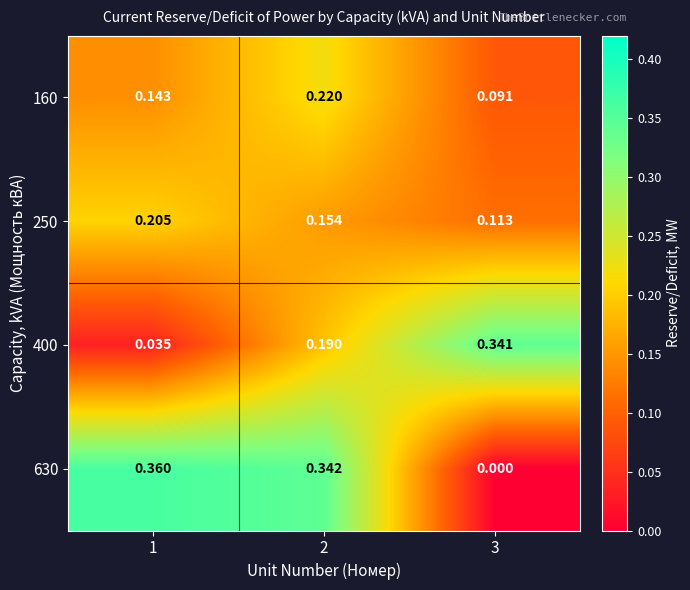

Which category has the highest value across all series?

1